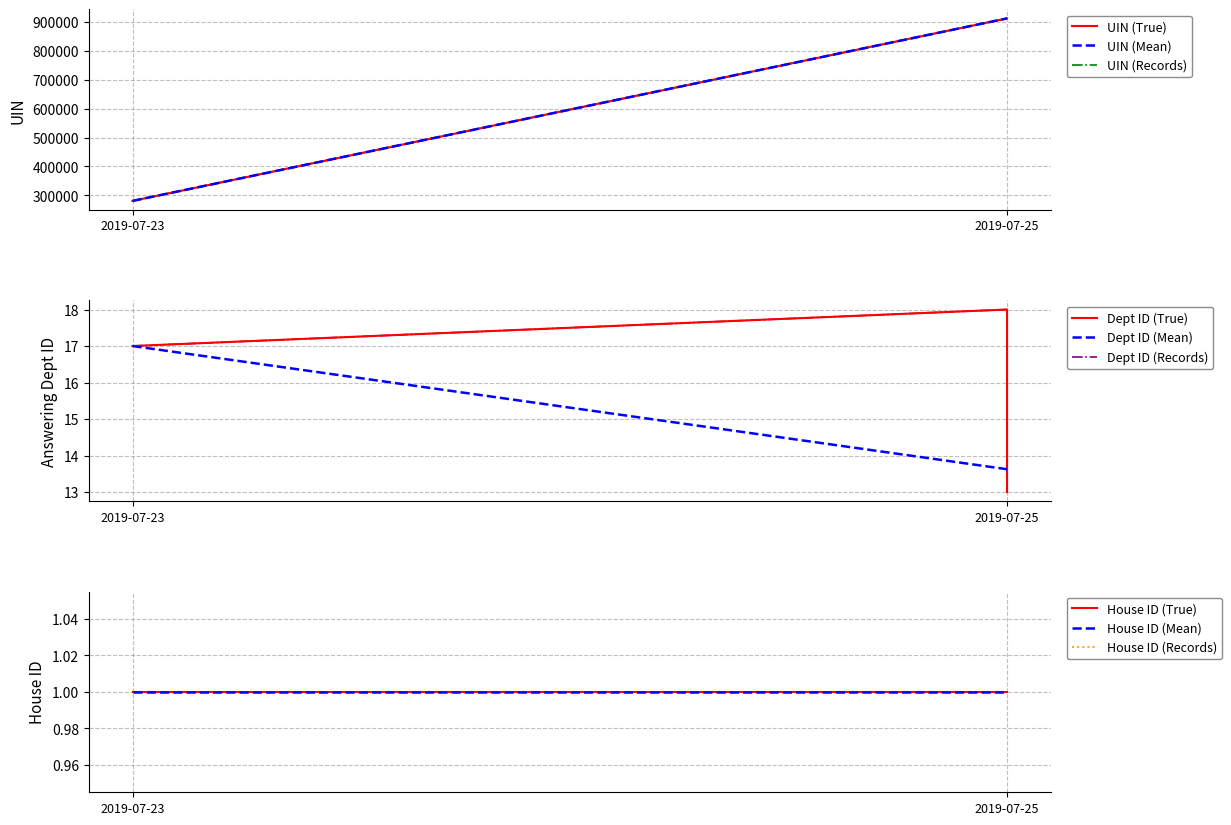

Reading right to left, what are all the values shown in this chart?

uin: 912200	912198	912197	912196	912194	912192	912191	912182	280998	280927
answering dept id: 13	13	13	13	13	13	13	18	17	17